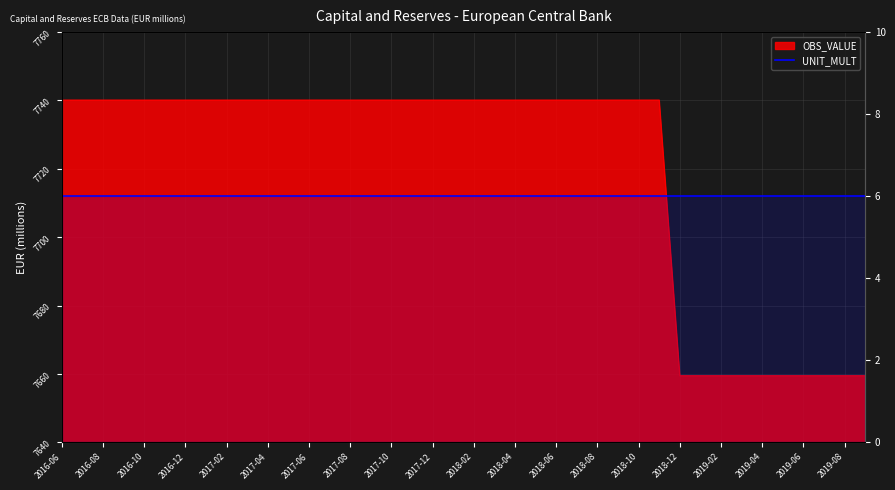

Which label corresponds to the largest value in the chart?

2017-09